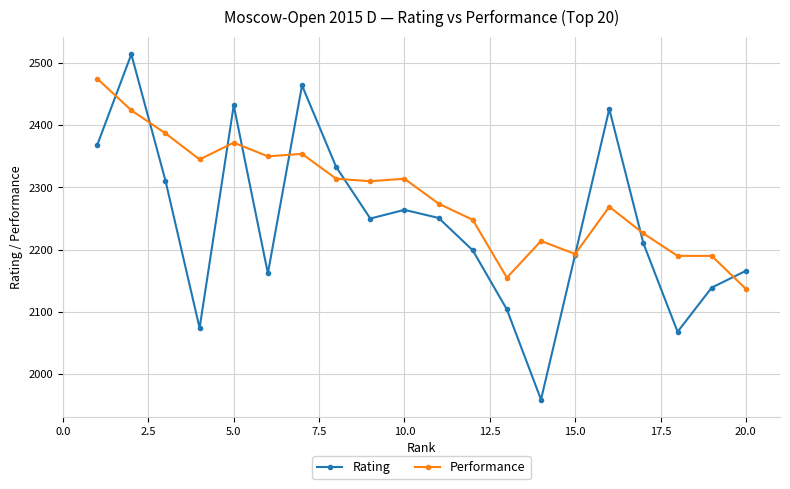

Rank the series by their average value, from lowest to highest.

Rating, Performance